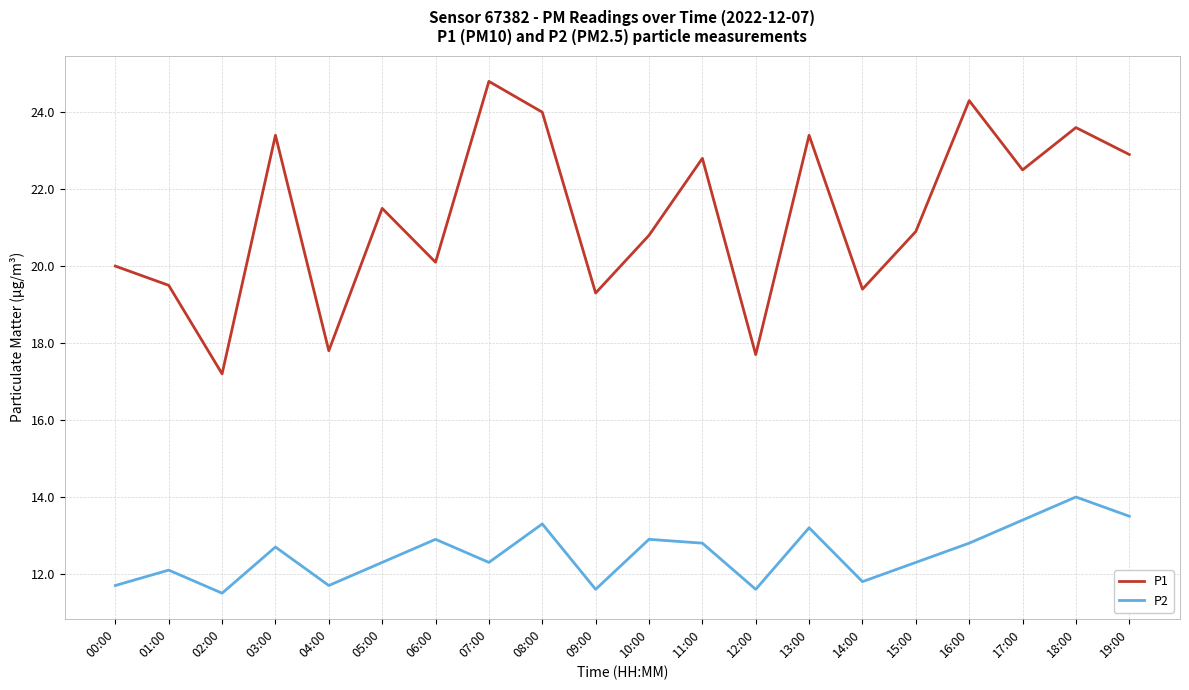

What is the highest value of the P2 series?

14.0